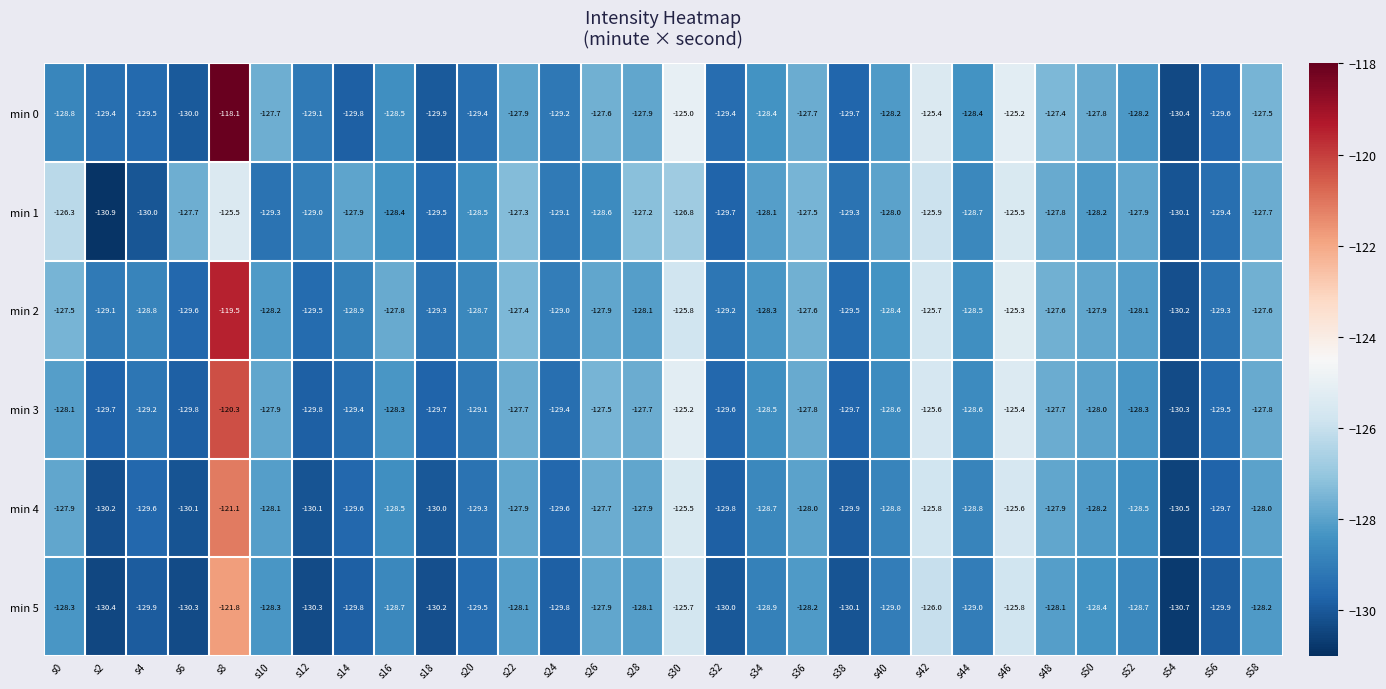

True or false: min 4 has a value of -128.8 at s40.

True